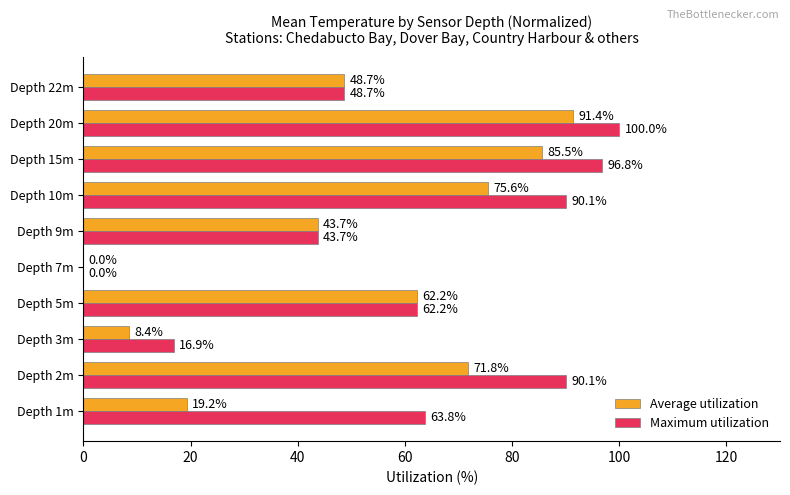

What is the sum of the Maximum utilization values at Depth 20m and Depth 9m?

143.7